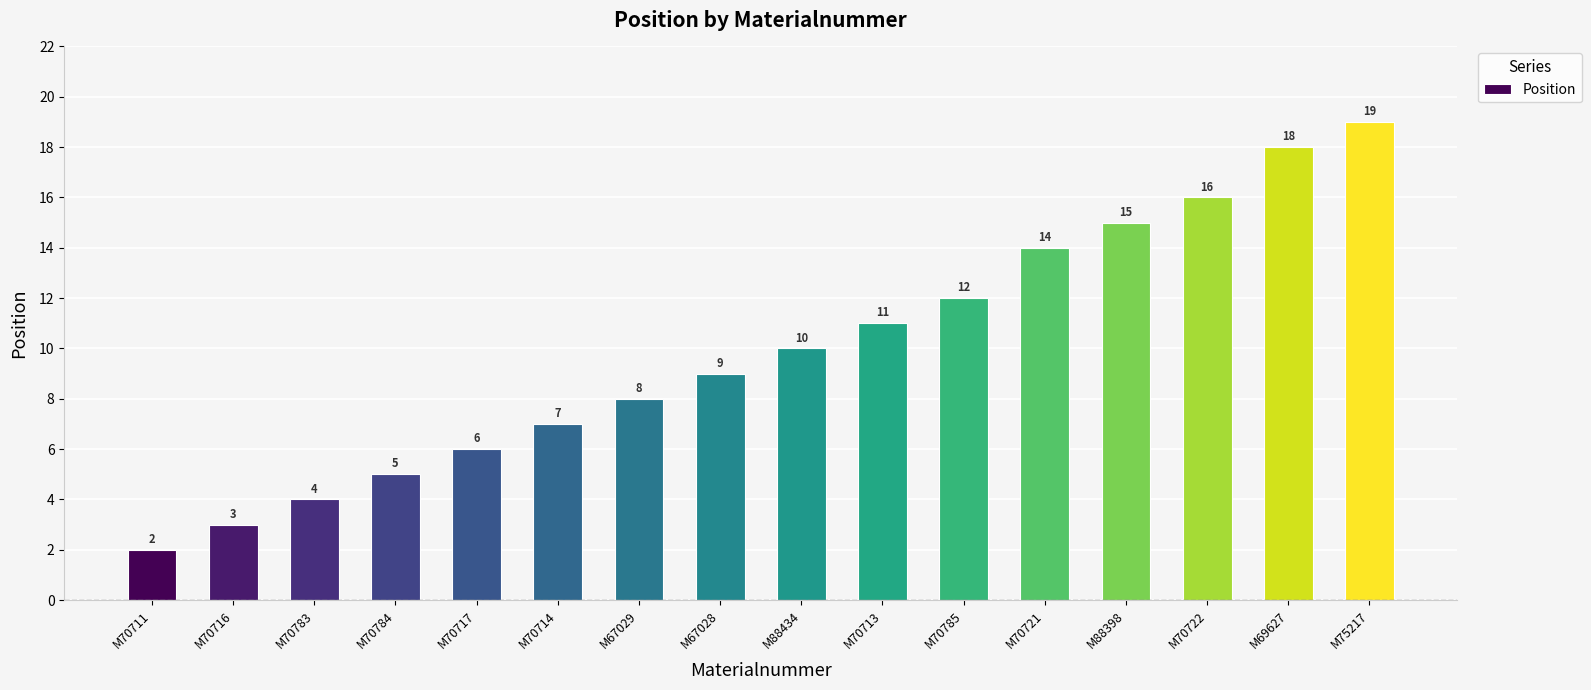

Rank the categories by value from highest to lowest.

M75217, M69627, M70722, M88398, M70721, M70785, M70713, M88434, M67028, M67029, M70714, M70717, M70784, M70783, M70716, M70711